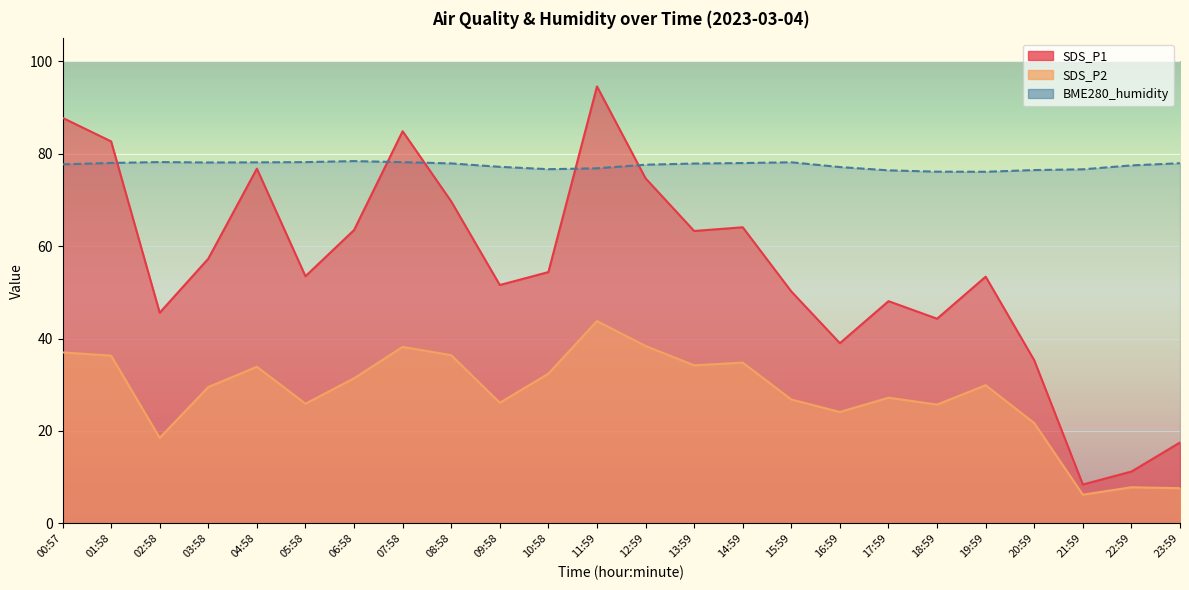

How many lines are shown in the chart?

3